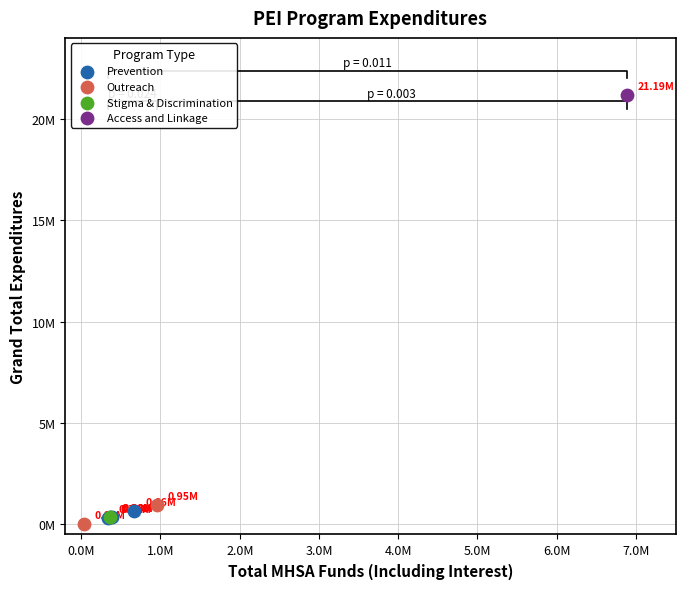

What are all the series names shown in the legend?

Prevention, Outreach, Stigma & Discrimination, Access and Linkage